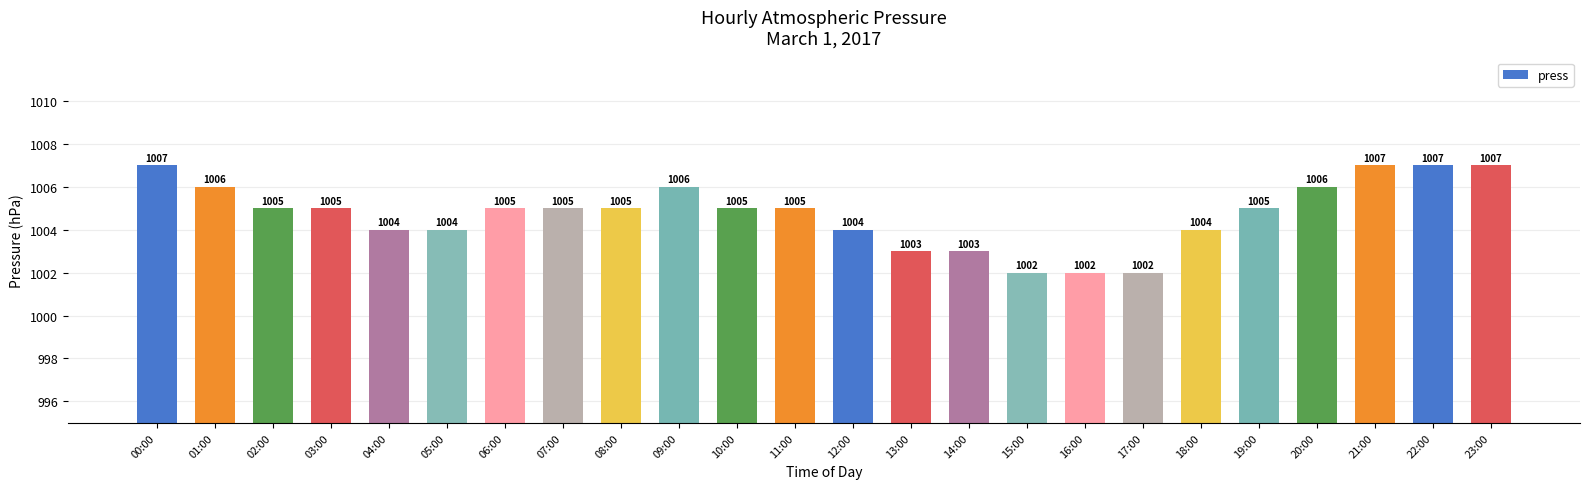

What is the sum of all values?

24114